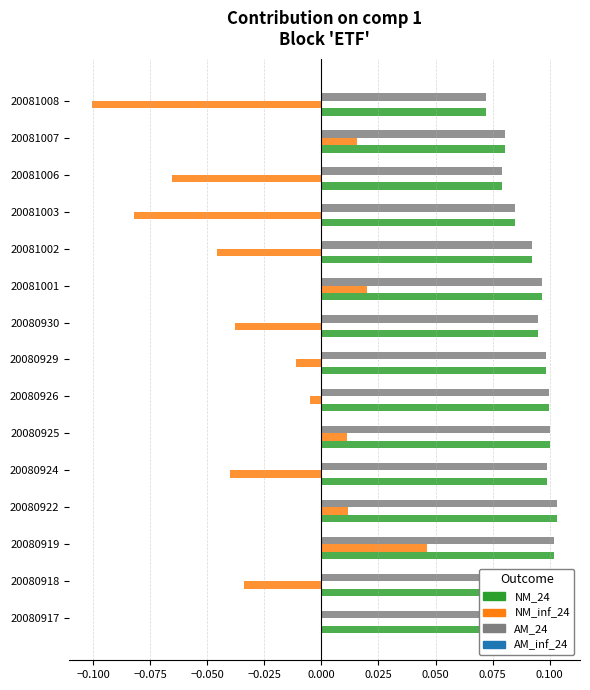

At which label does NM_inf_24 reach its peak?

20080919